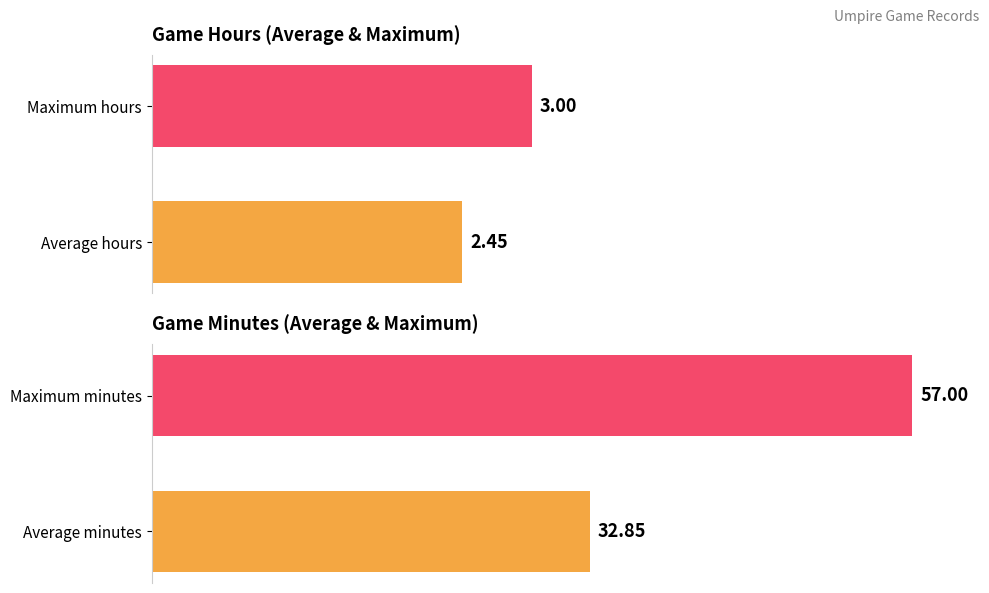

How many series are shown in this chart?

2